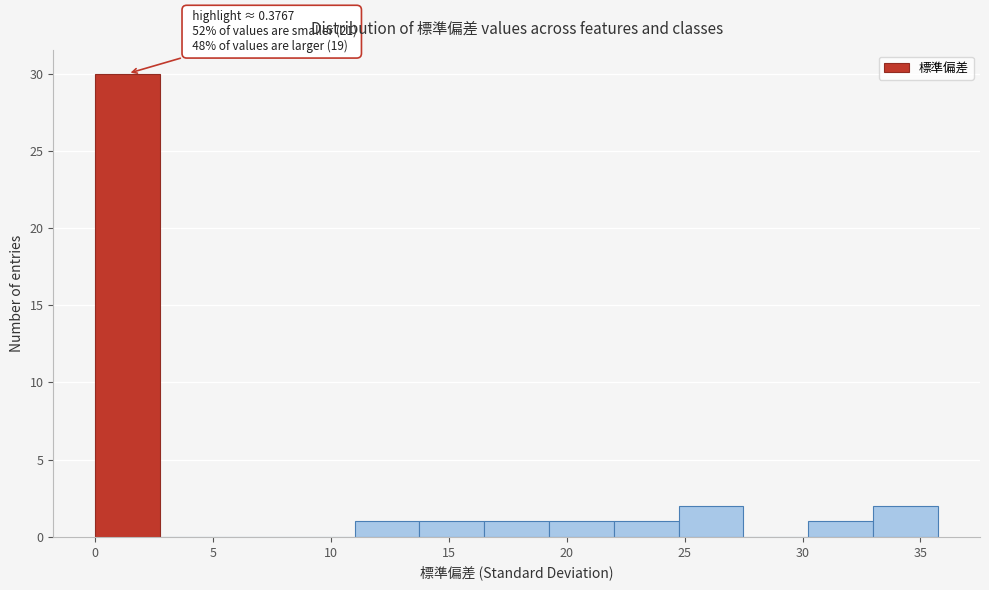

Over which range of the x-axis is the bar tallest?

0.0 to 3.0